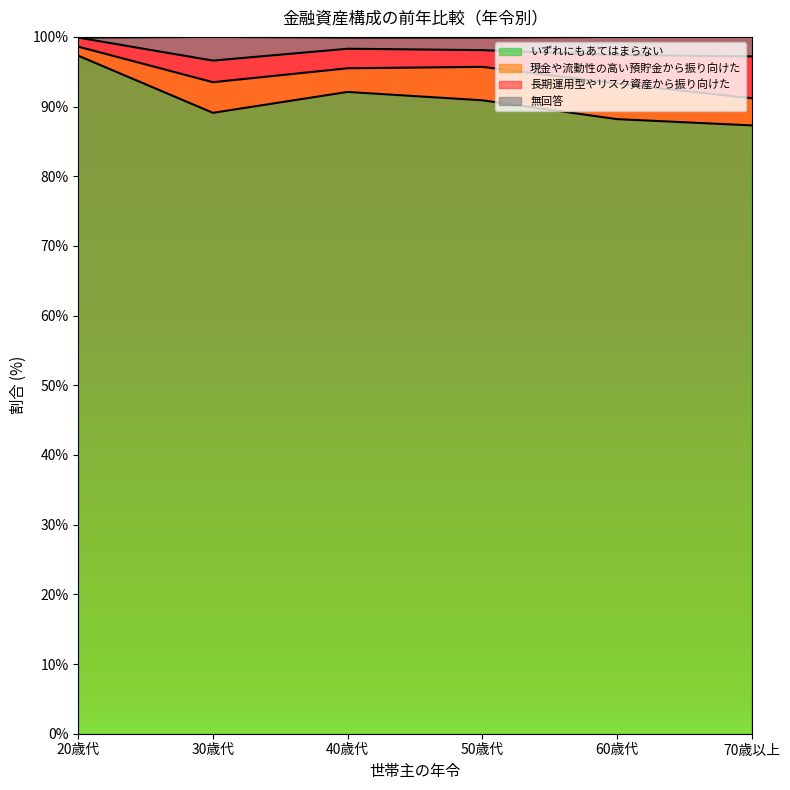

Where is the first local minimum for いずれにもあてはまらない?

30歳代